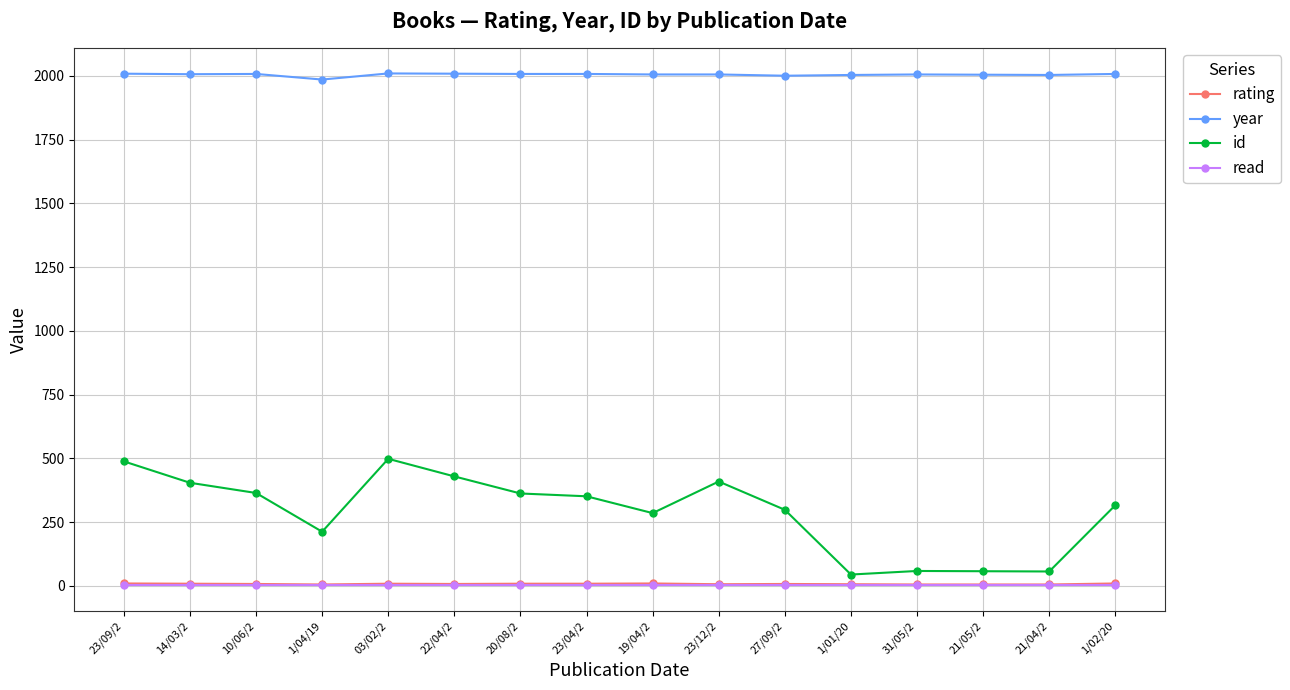

What is the label of the 14th point from the right?

10/06/2